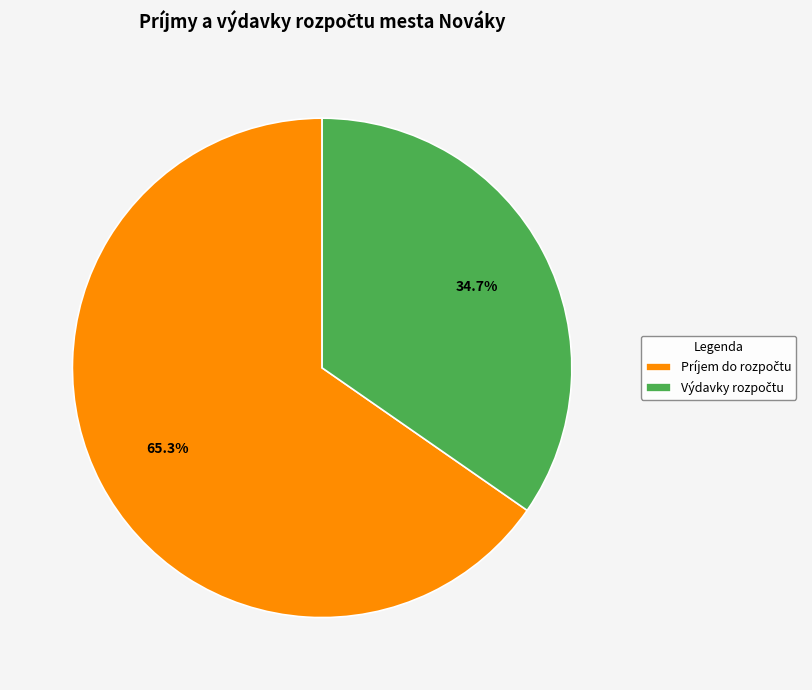

Is there a majority slice in this chart?

Yes